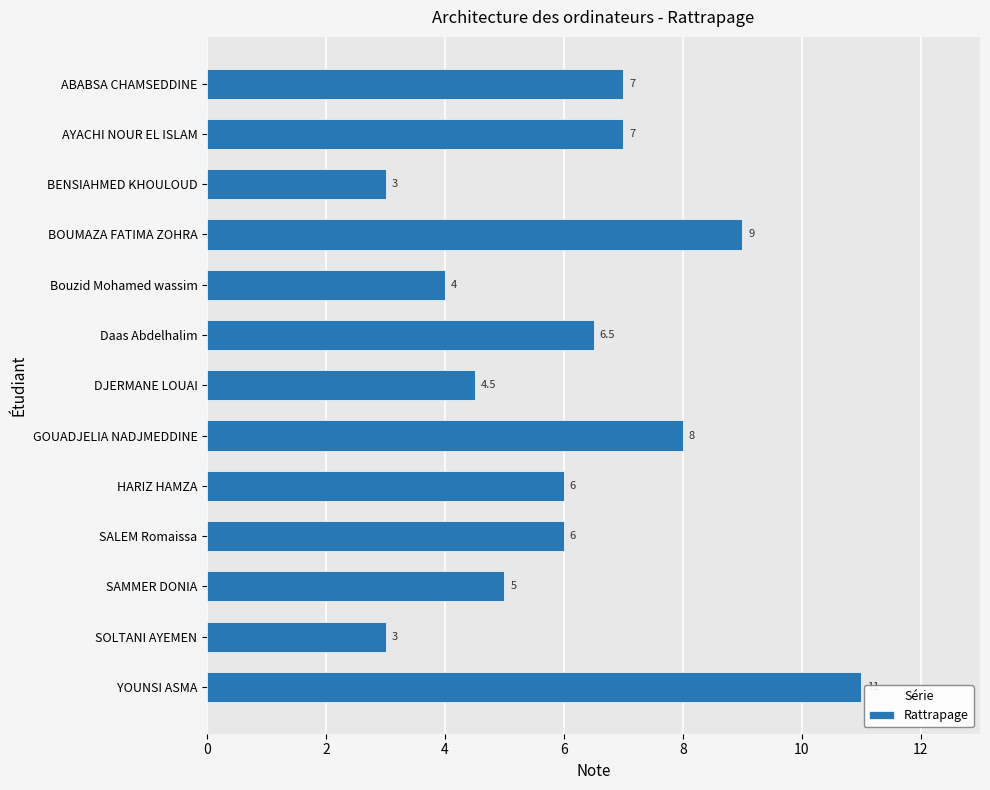

Approximately how many times larger is the value at HARIZ HAMZA compared to AYACHI NOUR EL ISLAM?

0.9